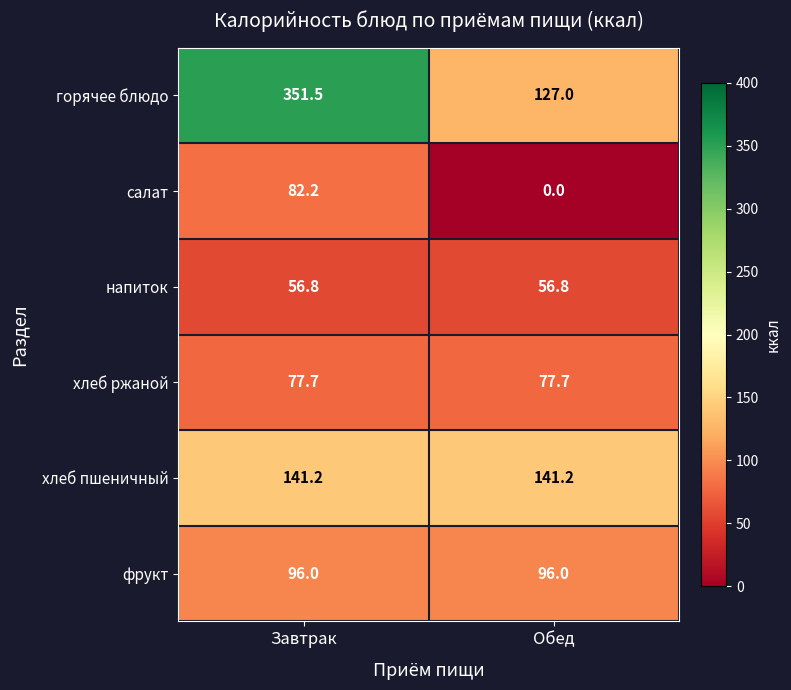

List the series in order of their peak value, lowest first.

напиток, хлеб ржаной, салат, фрукт, хлеб пшеничный, горячее блюдо